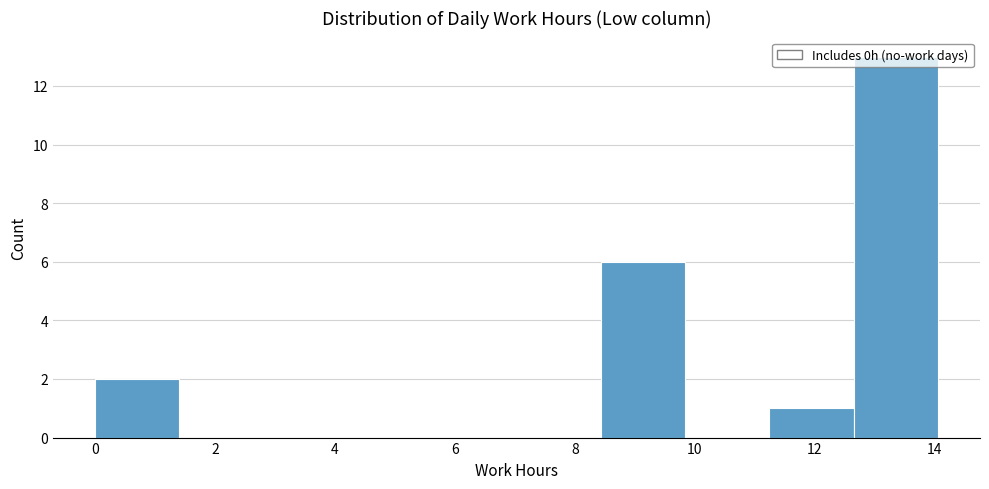

What is the height of the bar covering 11.2 to 12.6 on the x-axis? Neither the bar edges nor the heights are printed on the chart, so give them approximately, as read against the axes.

1